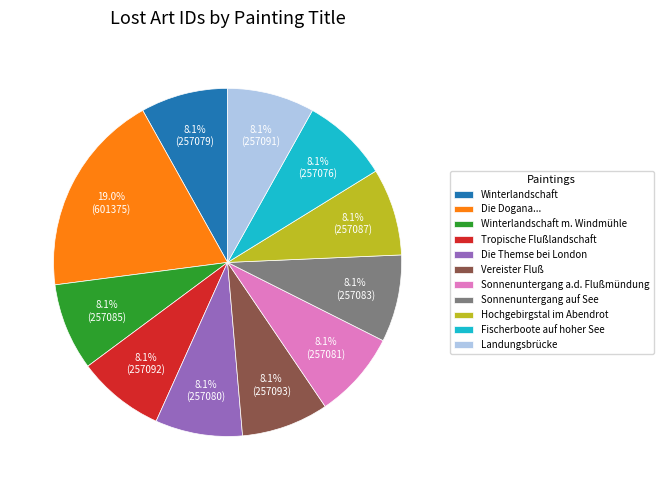

Count the number of slices in the pie.

11